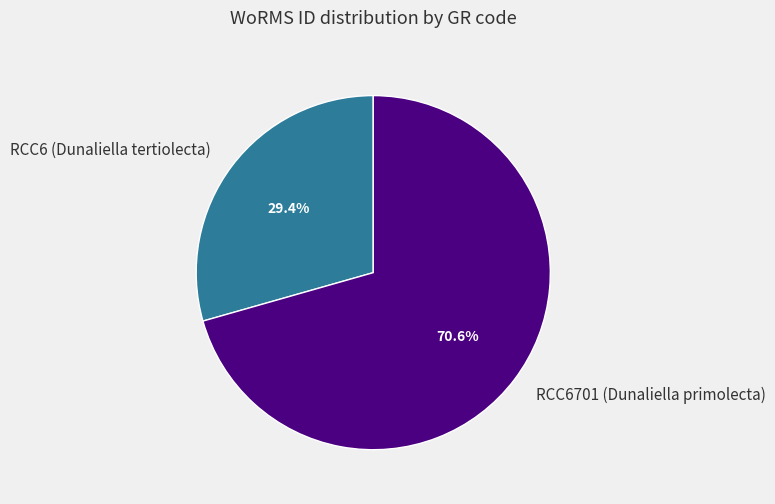

Count the number of slices in the pie.

2